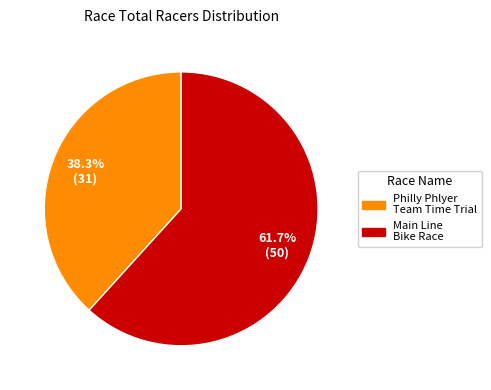

Rank the categories by value from highest to lowest.

Main Line Bike Race, Philly Phlyer Team Time Trial